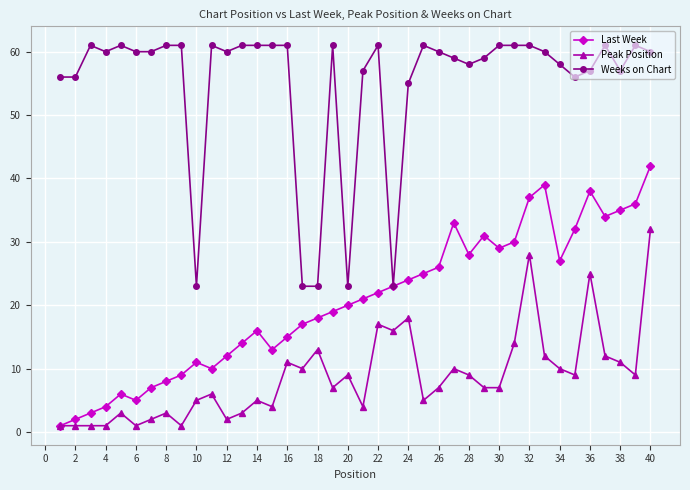

True or false: Peak Position and Weeks on Chart cross at least once.

False